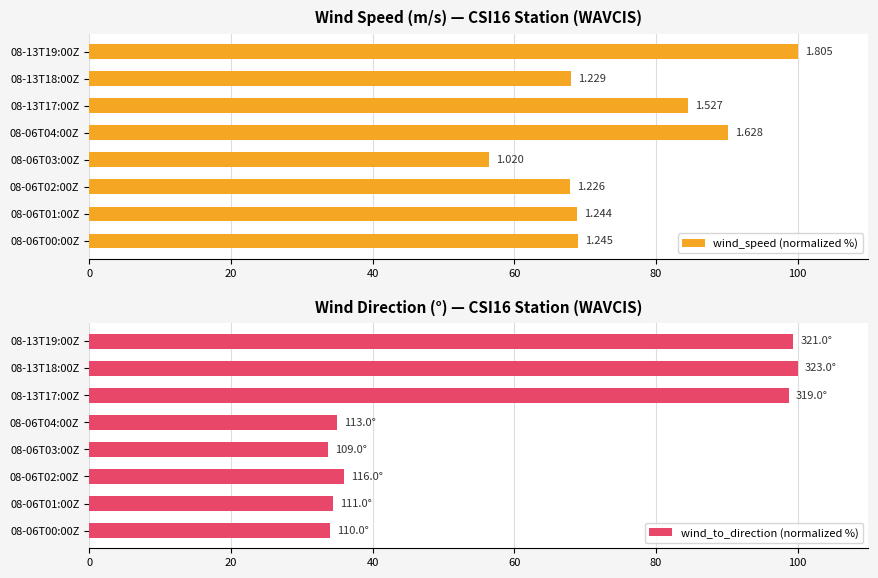

Count the number of data series in this chart.

2